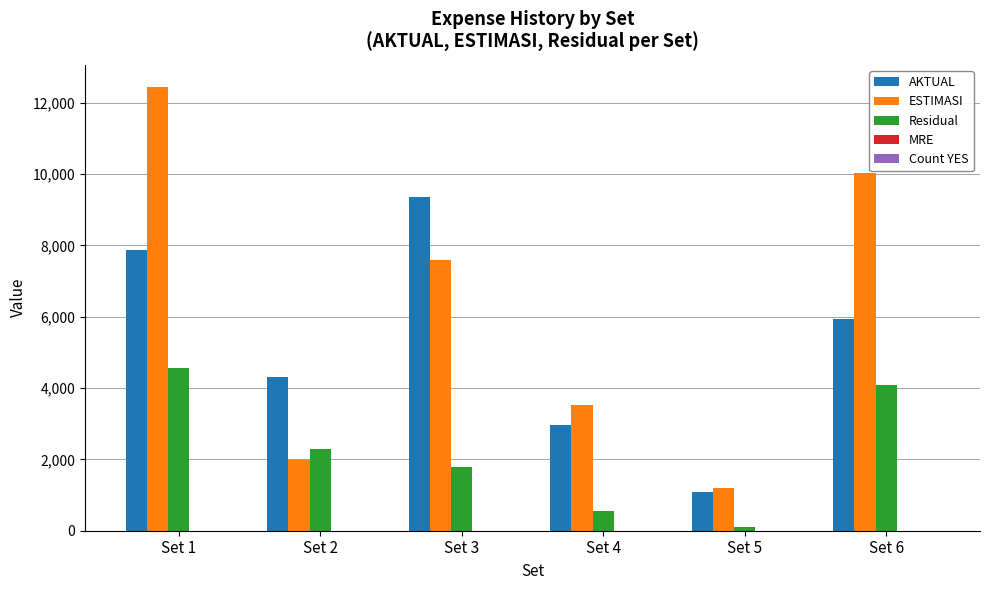

At which category is the sum across all series the highest?

Set 1